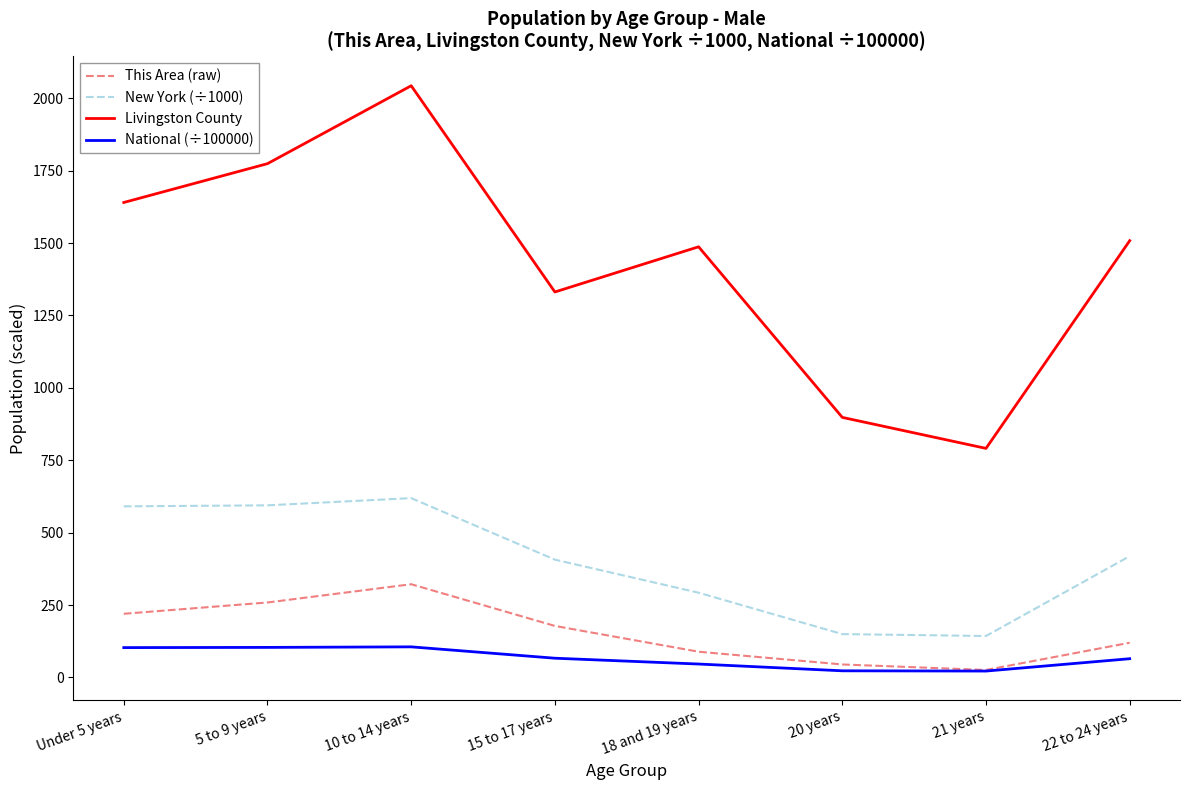

What is the sum of all Livingston County values?

11472.0